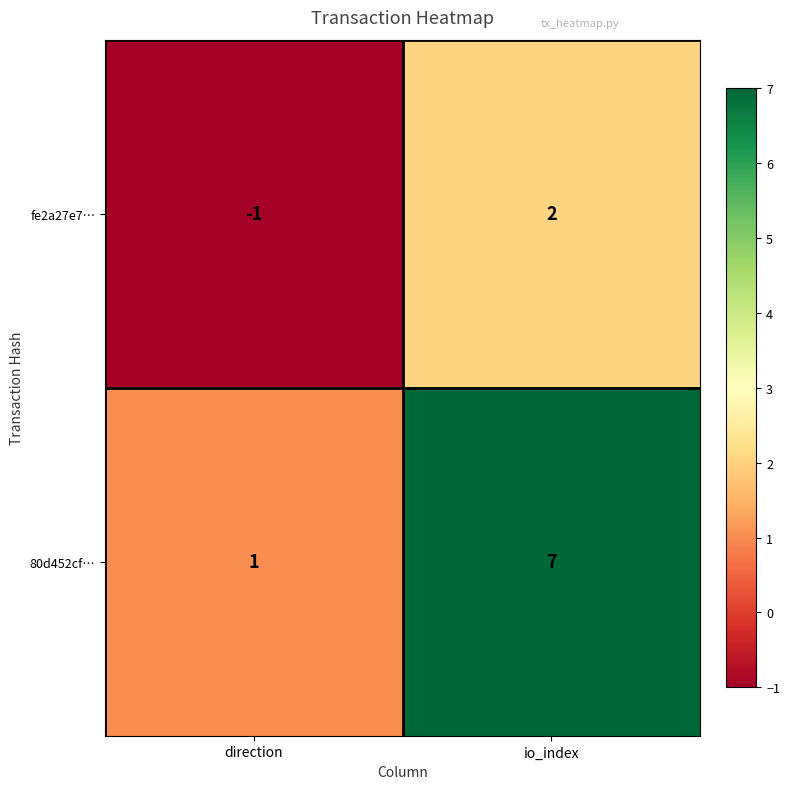

List the series in order of their overall mean, highest first.

80d452cf…, fe2a27e7…